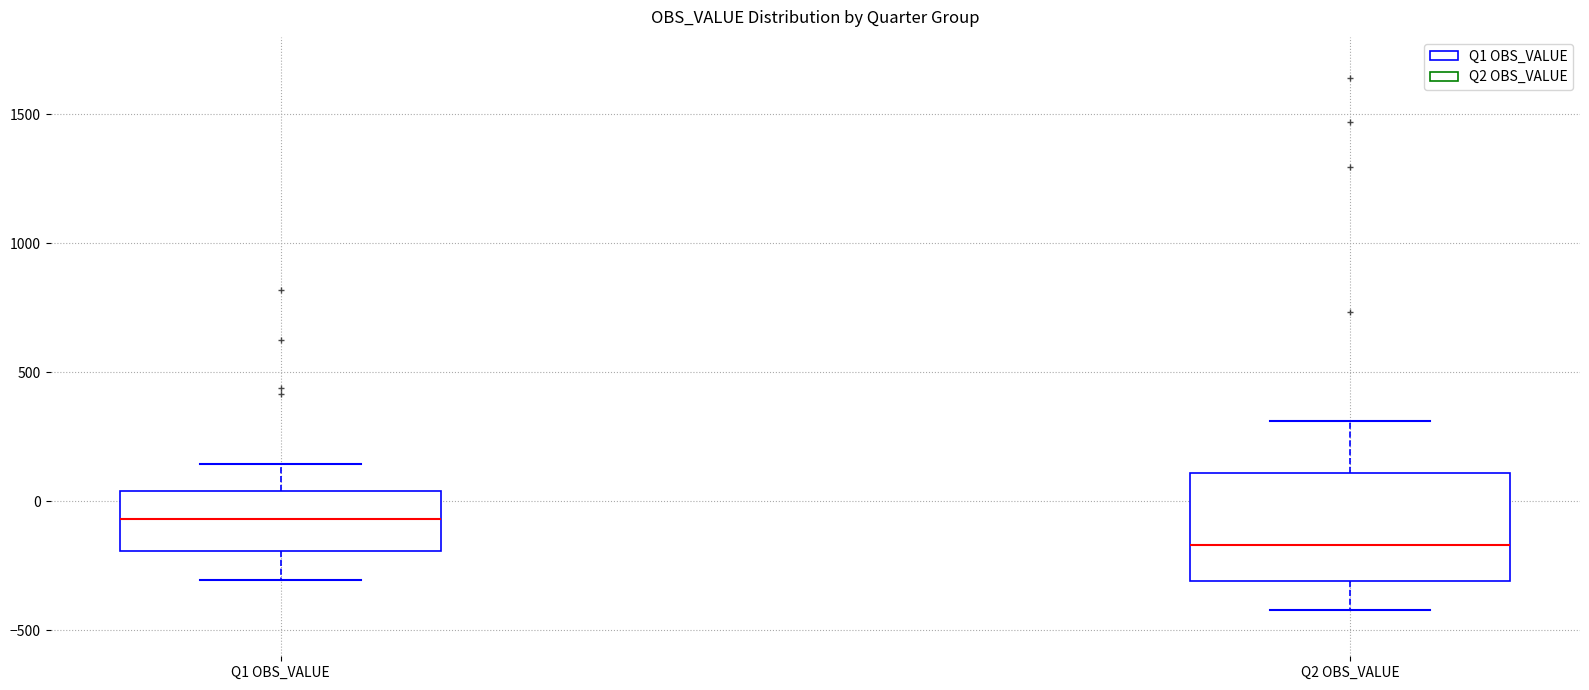

Reading left to right, read every box against the y-axis: the position of its median line, the range the box covers, and the ends of its whiskers. The values are not printed on the chart, so give them approximately, as read against the axis.

Q1 OBS_VALUE: median -50, box -200 to 50, whiskers -300 to 150
Q2 OBS_VALUE: median -150, box -300 to 100, whiskers -400 to 300